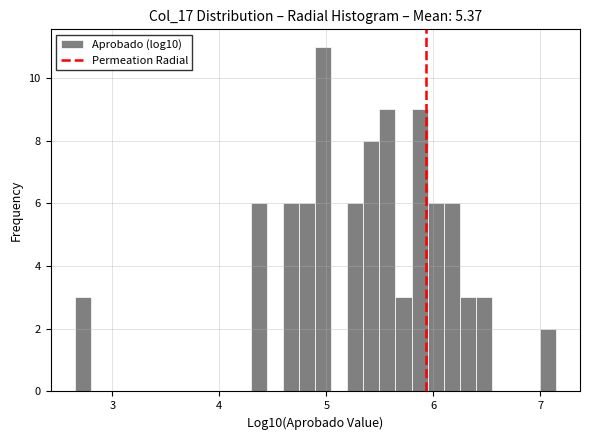

Around what value on the x-axis is the tallest bar? Give the approximate position of its centre, as read against the axis.

5.0